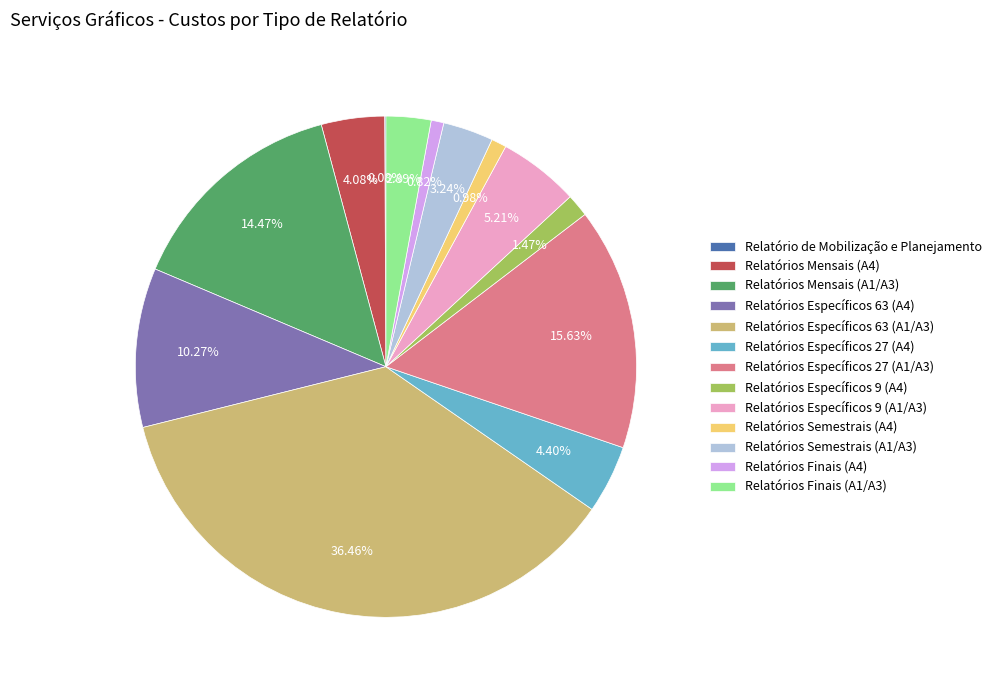

Which category has the biggest portion of the pie?

Relatórios Específicos 63 (A1/A3)